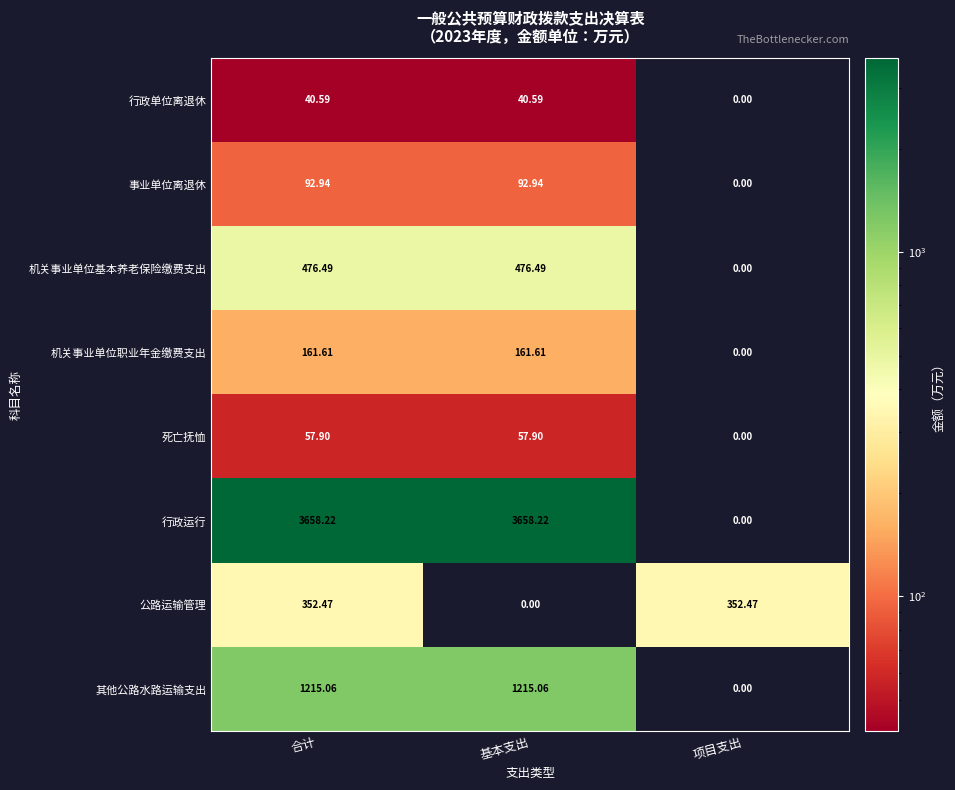

List the series in order of their peak value, lowest first.

行政单位离退休, 死亡抚恤, 事业单位离退休, 机关事业单位职业年金缴费支出, 公路运输管理, 机关事业单位基本养老保险缴费支出, 其他公路水路运输支出, 行政运行